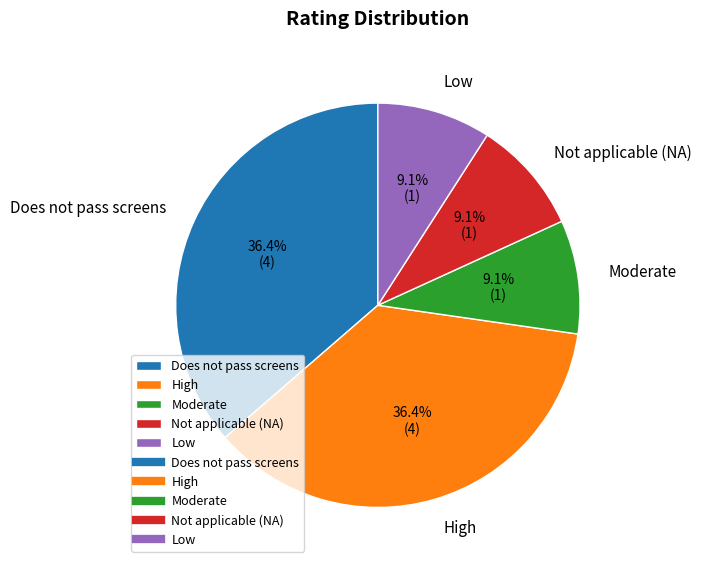

To the nearest percent, what percentage of the pie is High?

36%